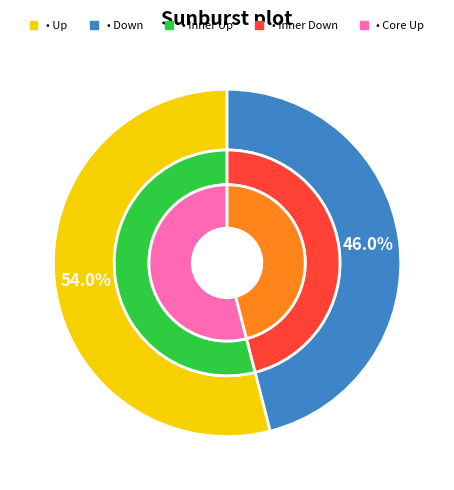

How much of the chart is everything except down?

54.0%